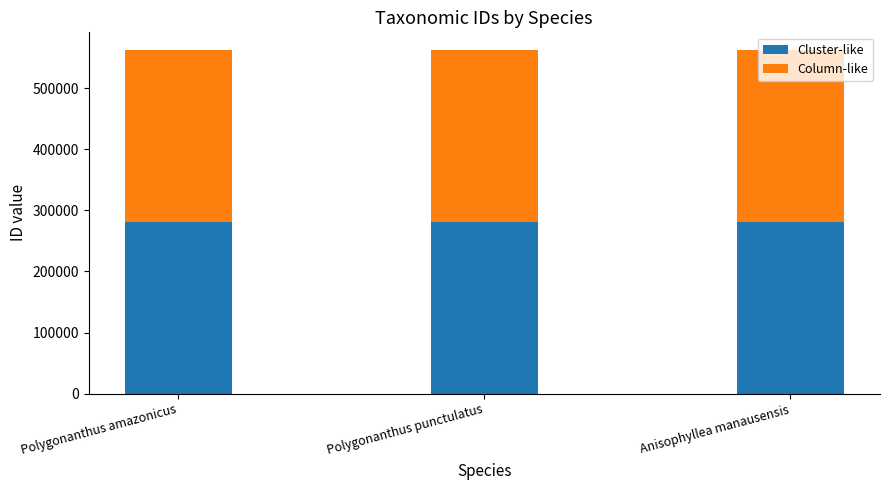

True or false: Cluster-like has a value of 460209 at Polygonanthus amazonicus.

False